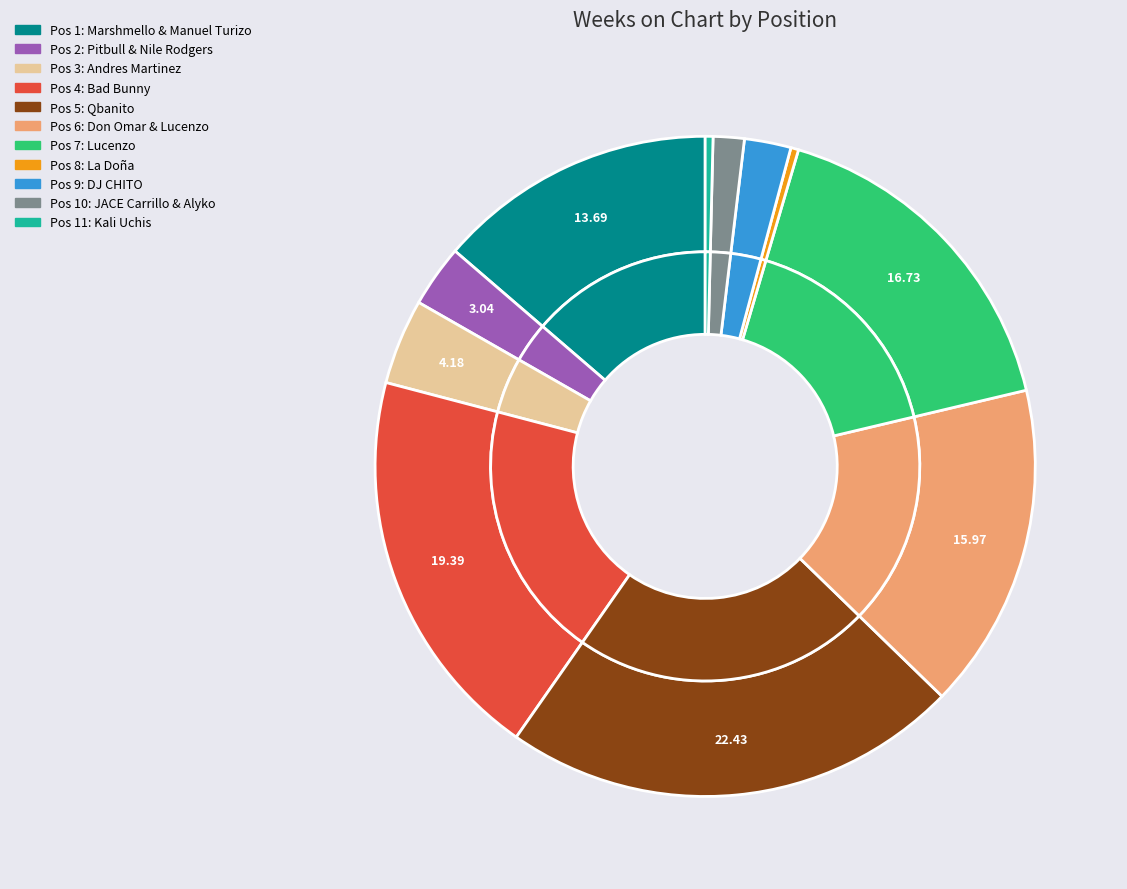

To the nearest percent, what portion does 3 - Calm Down represent?

4%